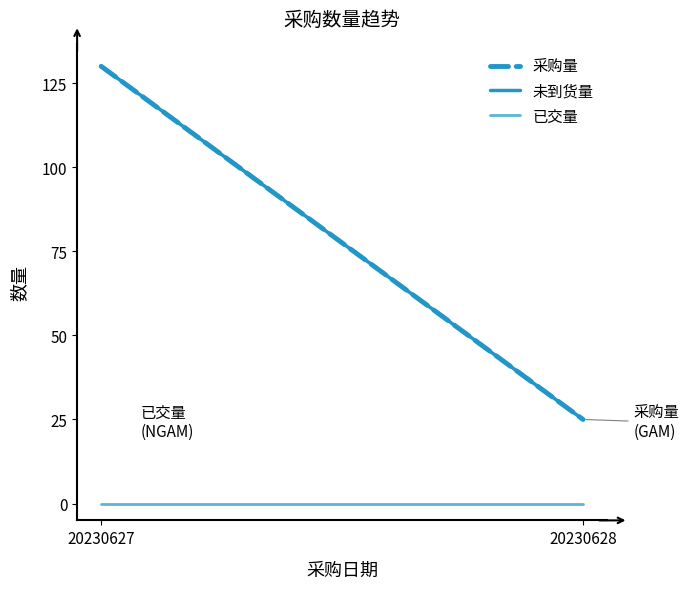

What is the total value across all series at 20230627?

260